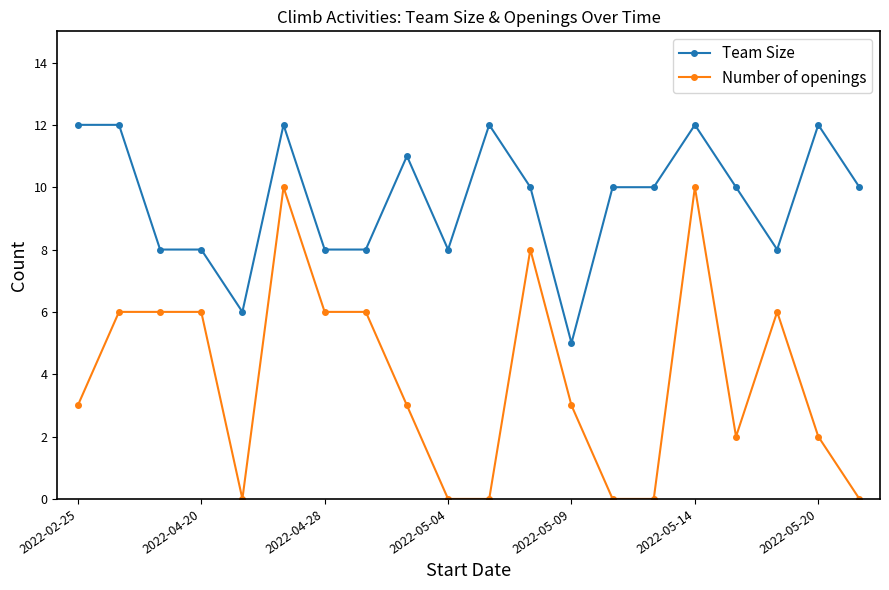

True or false: Team Size has more than 0 points higher than both neighbors.

True